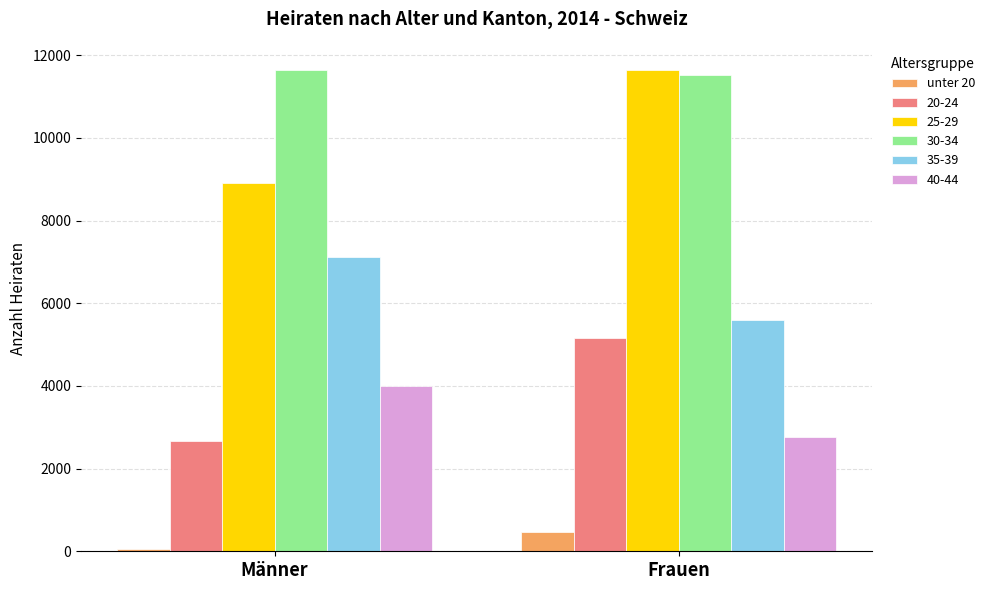

The 20-24 series shows 1458 at Frauen. True or false?

False